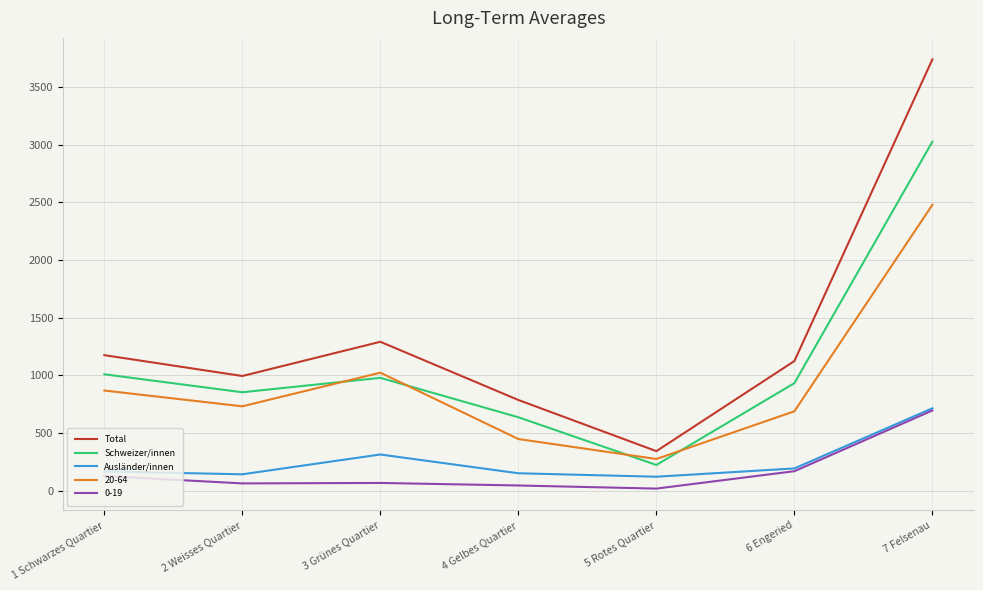

At which category is the sum across all series the highest?

7 Felsenau